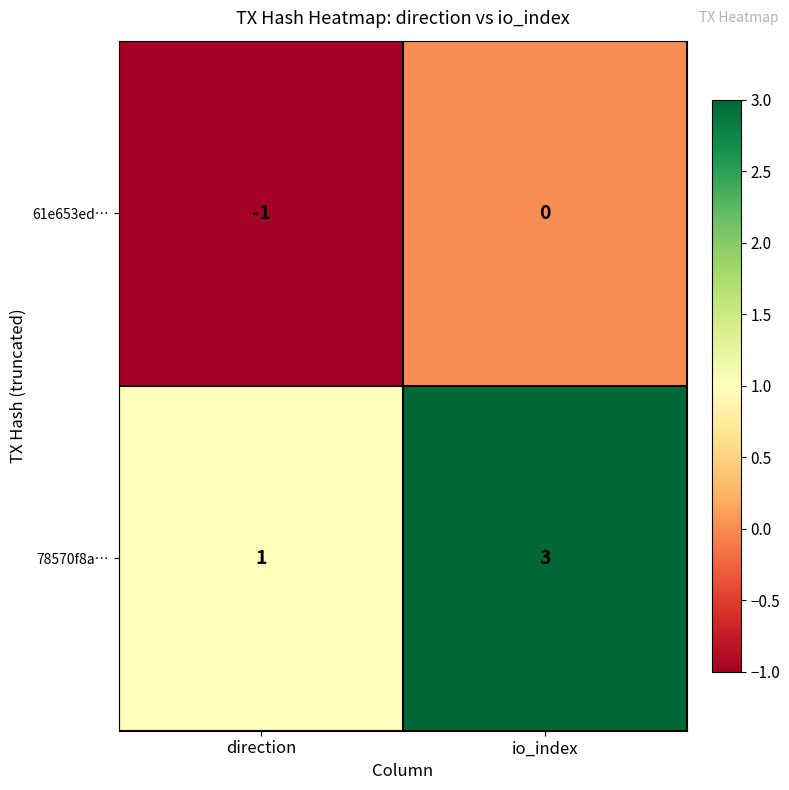

The value of 61e653ed… at io_index is 0. True or false?

True